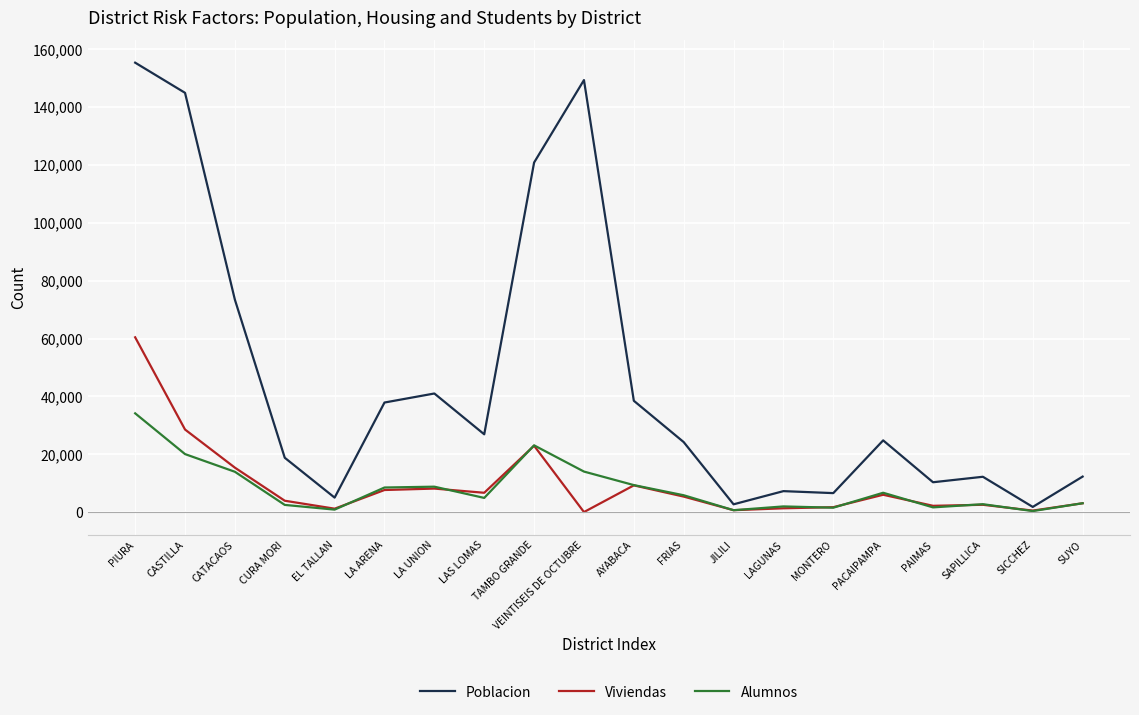

Which series has the widest spread of values?

Poblacion